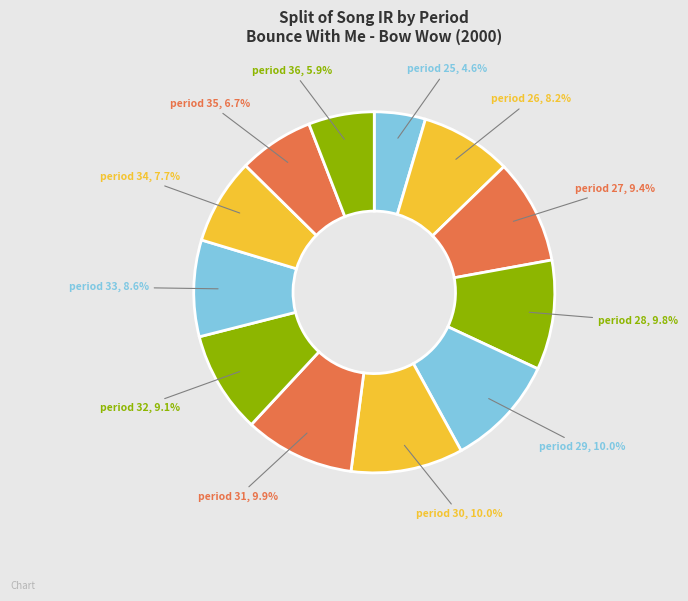

What is the ratio of the value at period 27 to the value at period 33?

1.1